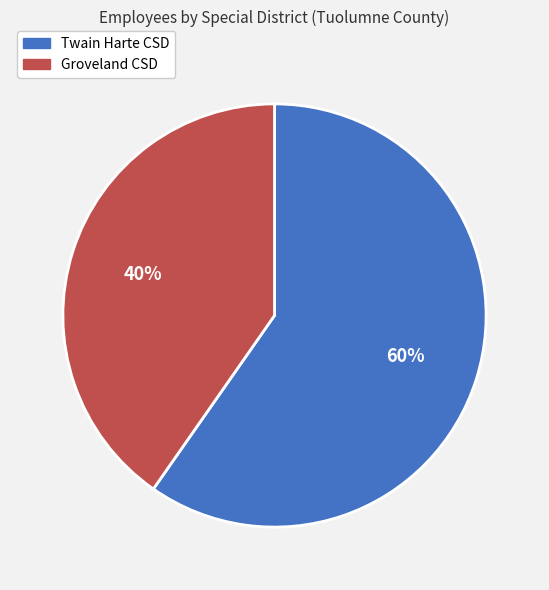

Rank the categories by value from highest to lowest.

Twain Harte CSD, Groveland CSD